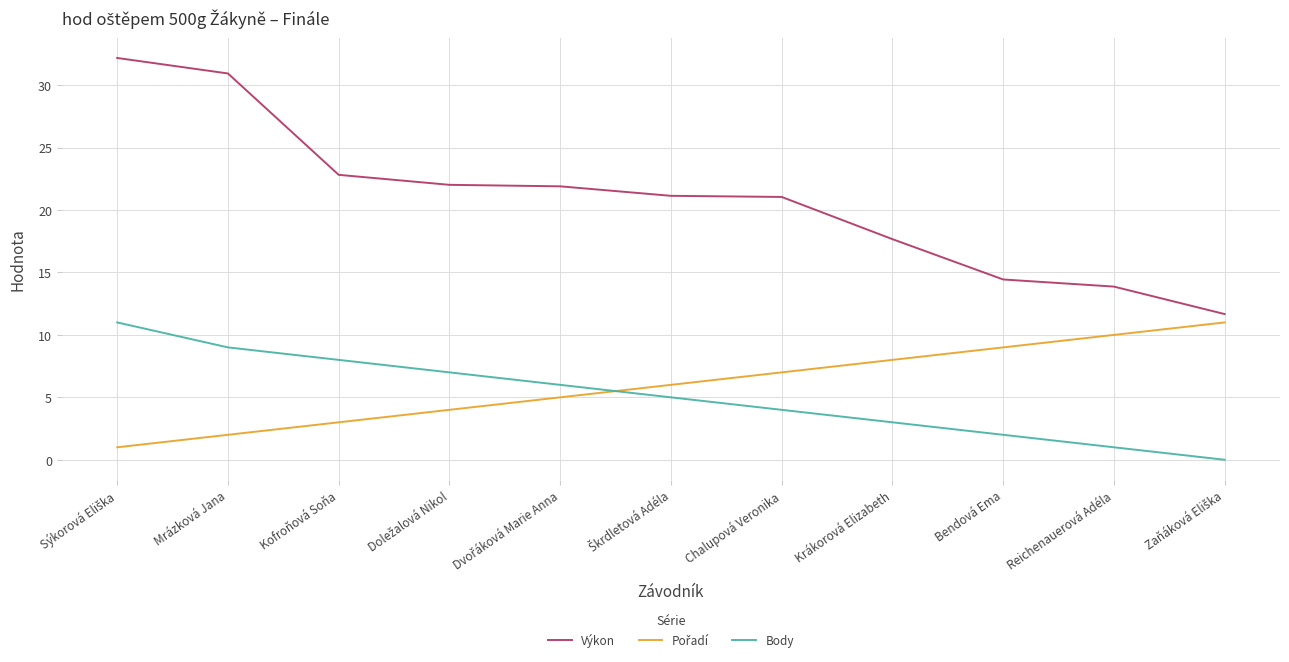

True or false: Výkon and Body cross at least once.

False